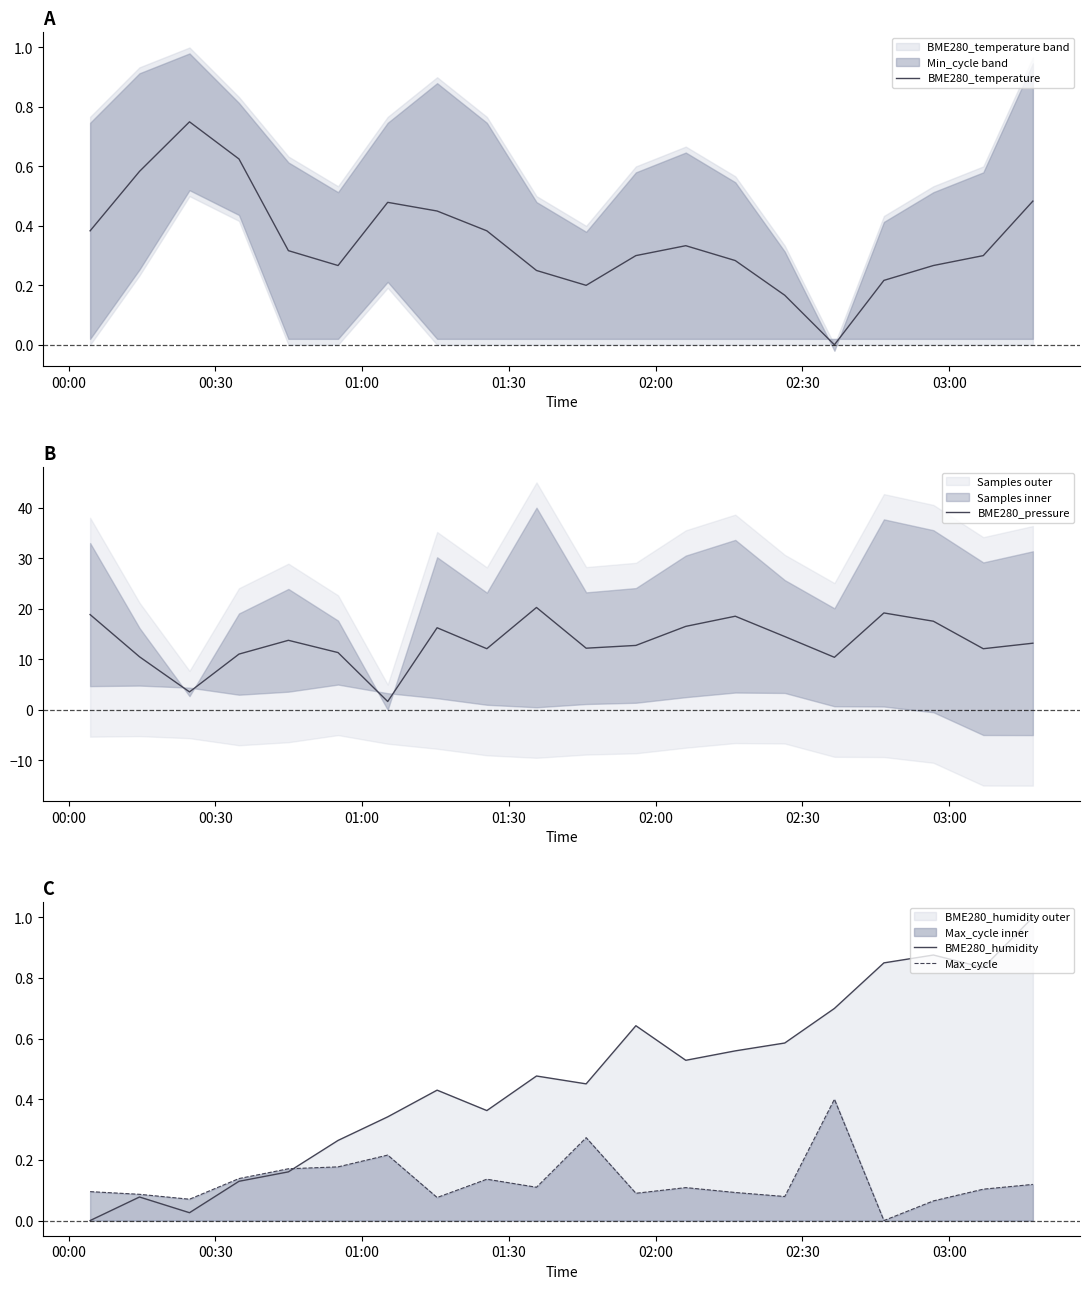

What is the highest value of the BME280_pressure series?

20.3